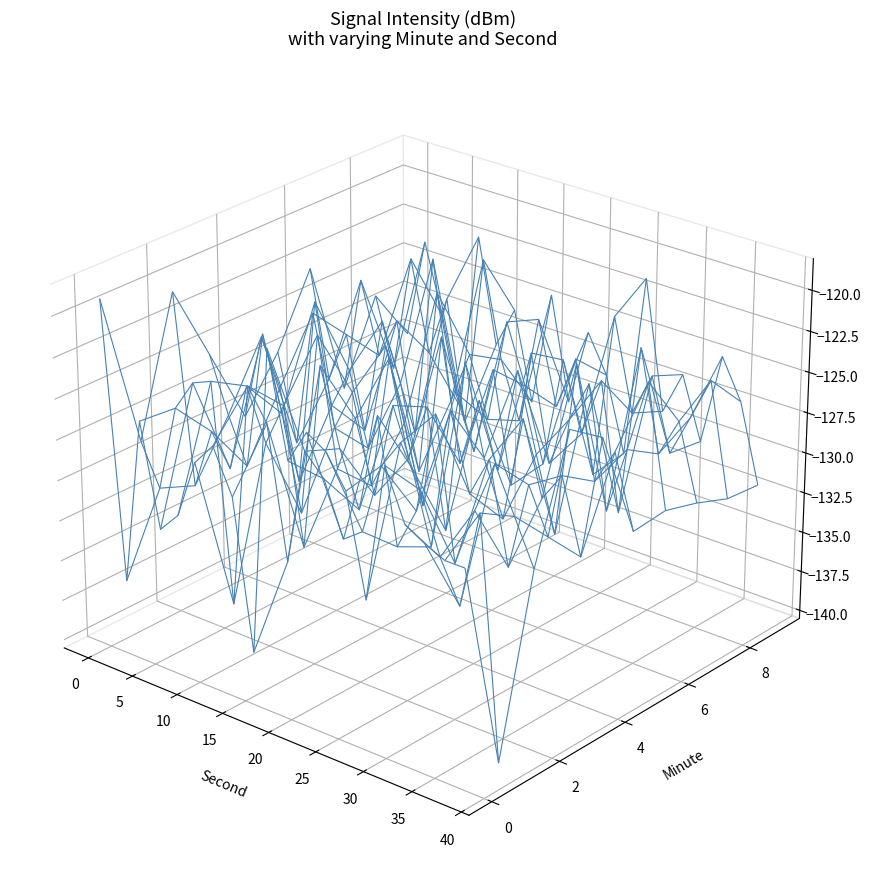

At which category is the sum across all series the highest?

13